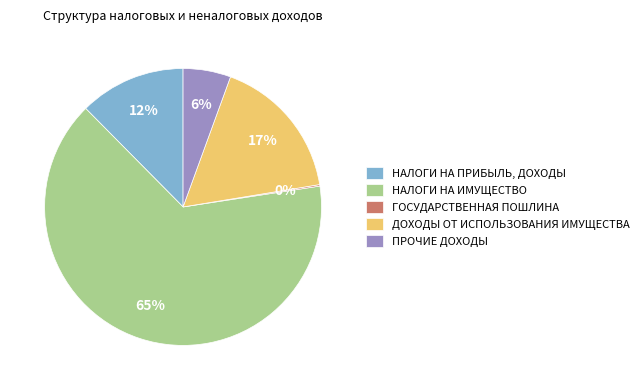

Combined, do НАЛОГИ НА ПРИБЫЛЬ, ДОХОДЫ and ДОХОДЫ ОТ ИСПОЛЬЗОВАНИЯ ИМУЩЕСТВА account for over 50%?

No